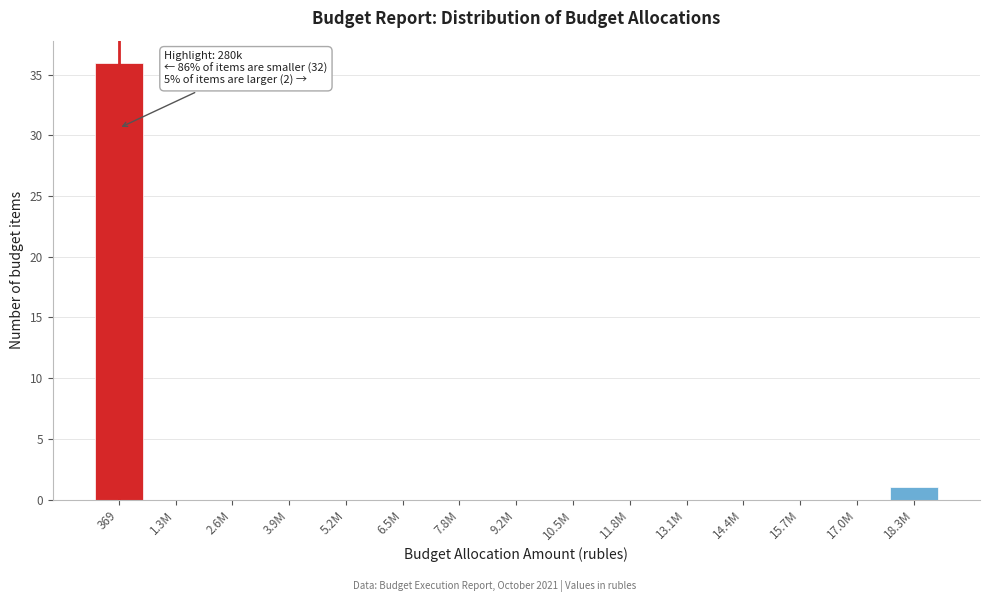

Reading left to right, what are all the values shown in this chart?

369=36	1.3M=0	2.6M=0	3.9M=0	5.2M=0	6.5M=0	7.8M=0	9.2M=0	10.5M=0	11.8M=0	13.1M=0	14.4M=0	15.7M=0	17.0M=0	18.3M=1